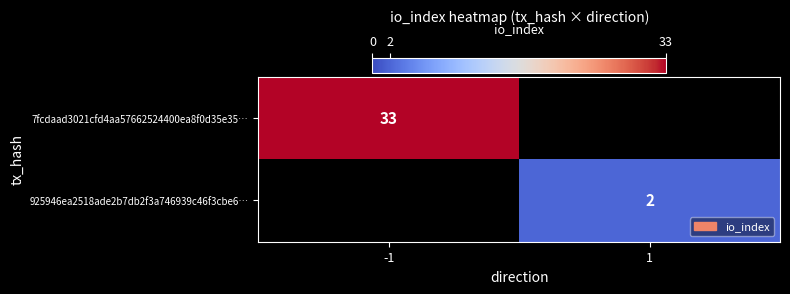

How many series are shown in this chart?

2